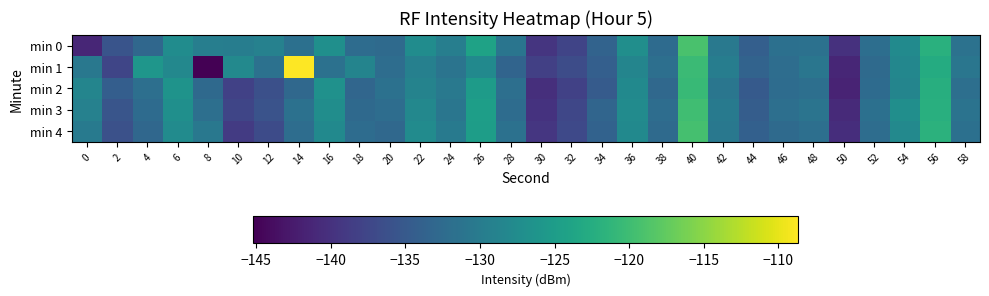

At which category is the sum across all series the highest?

40